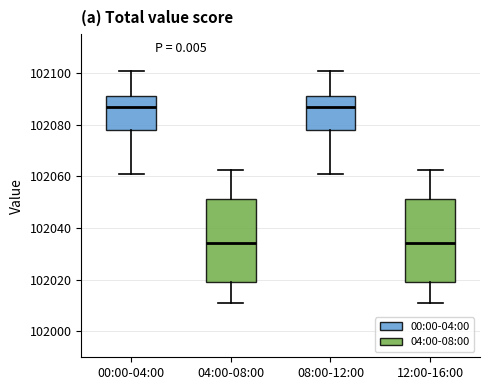

Where does the upper whisker of the box for 08:00-12:00 end on the y-axis? The values are not printed on the chart, so give them approximately, as read against the axis.

102100